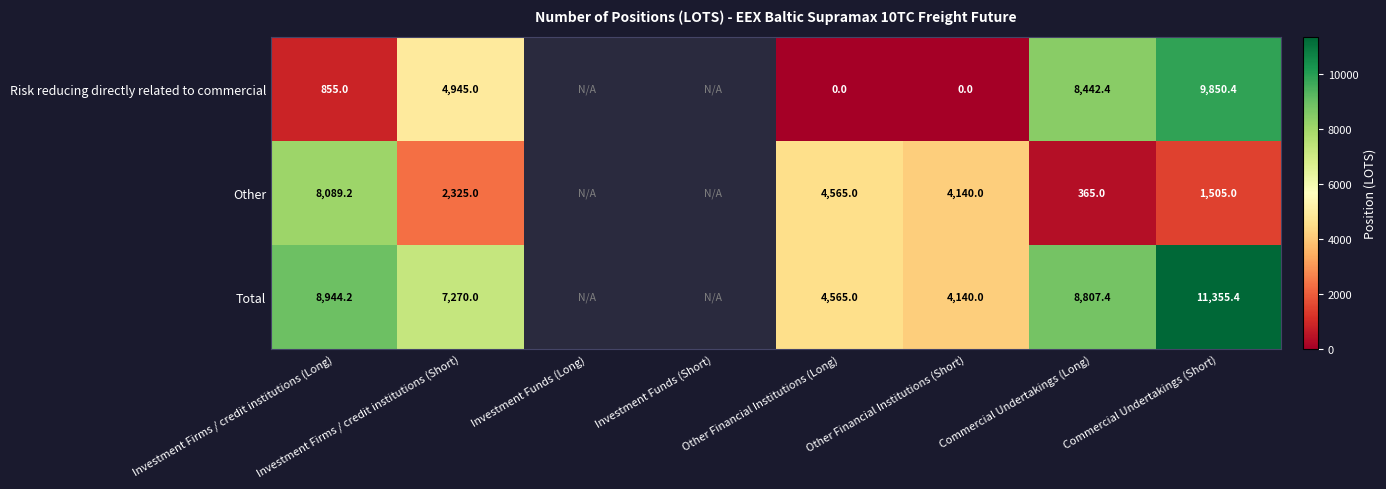

Between Investment Firms / credit institutions (Short) and Commercial Undertakings (Short), which series saw the biggest shift?

Risk reducing directly related to commercial